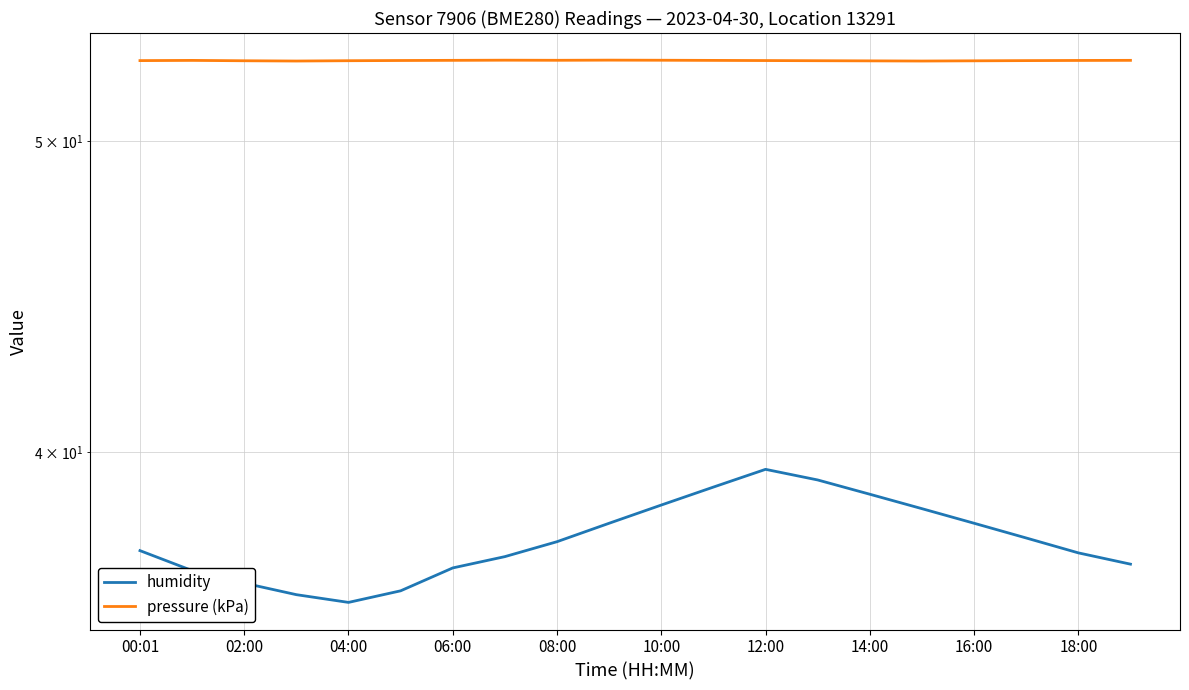

Is this an area chart (filled region under the line)?

No